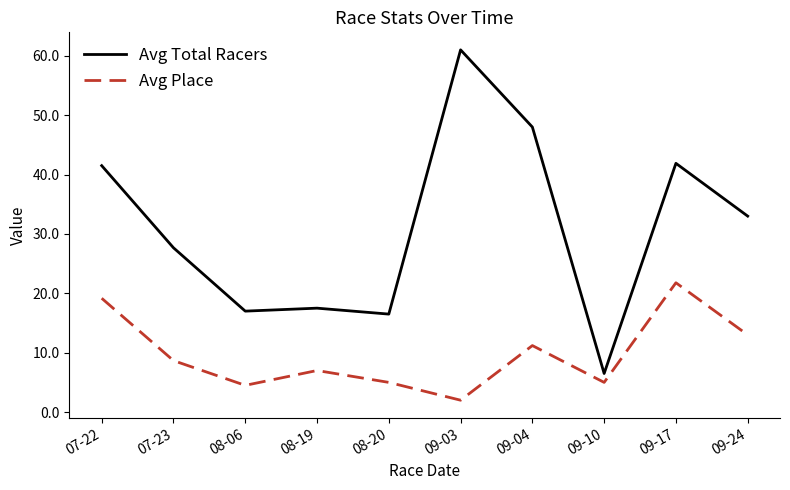

What is the spread (max minus min) of values at 08-06?

12.5